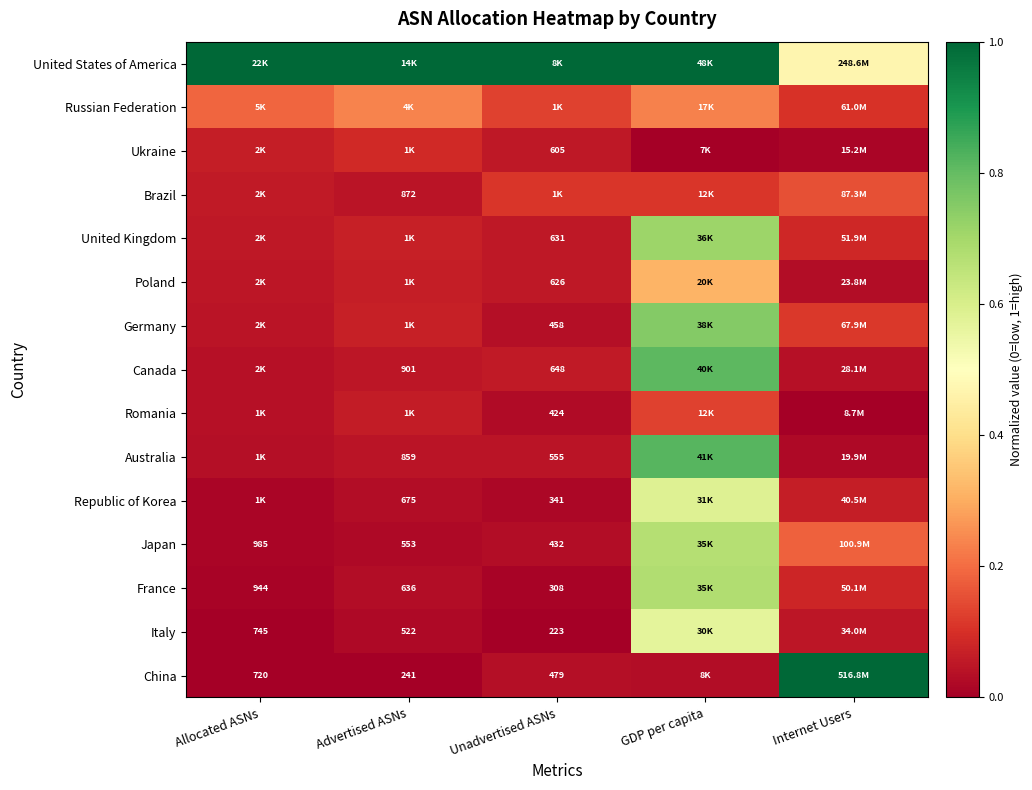

What is the spread (max minus min) of values at Internet Users?

1.0